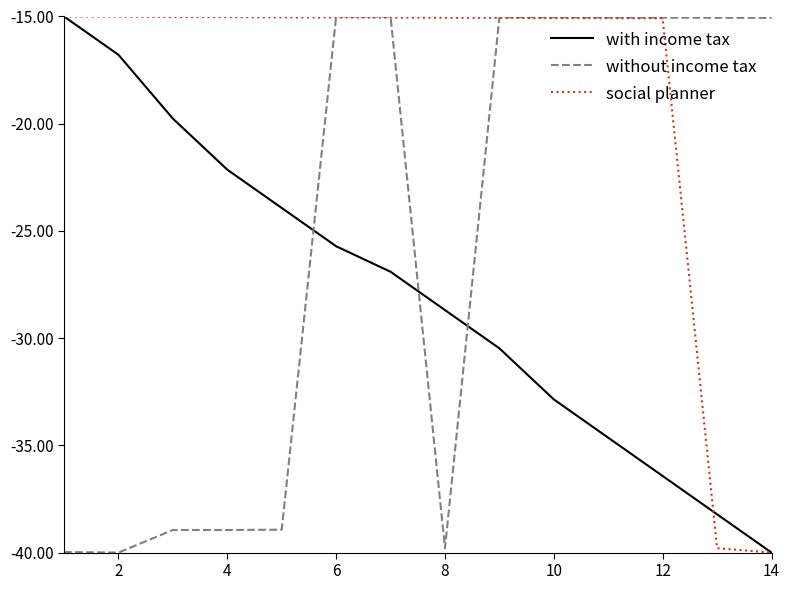

List the series in order of their overall mean, lowest first.

with income tax, without income tax, social planner